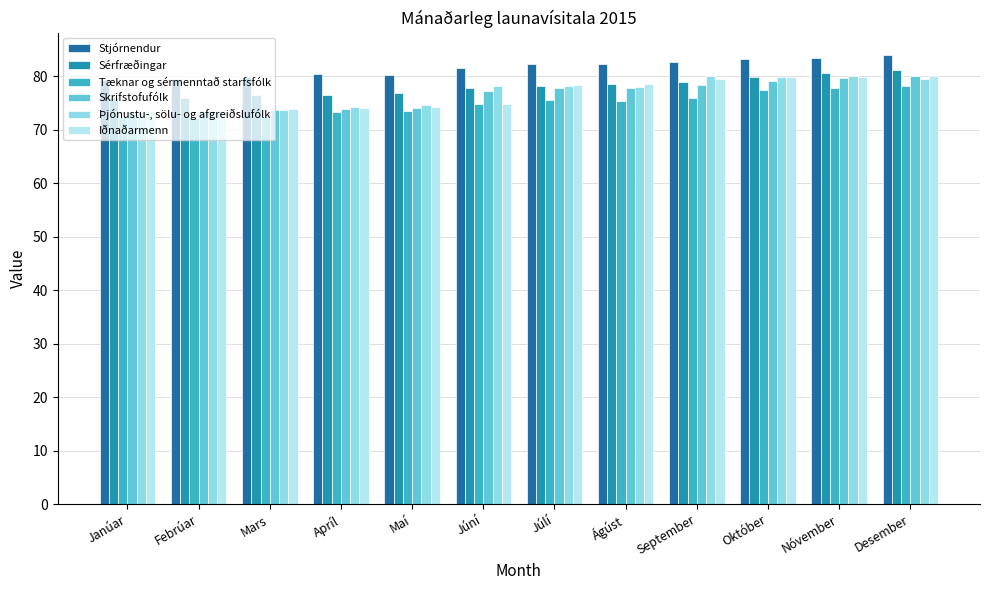

What is the value of the Stjórnendur bar at the 2nd from the left?

79.5